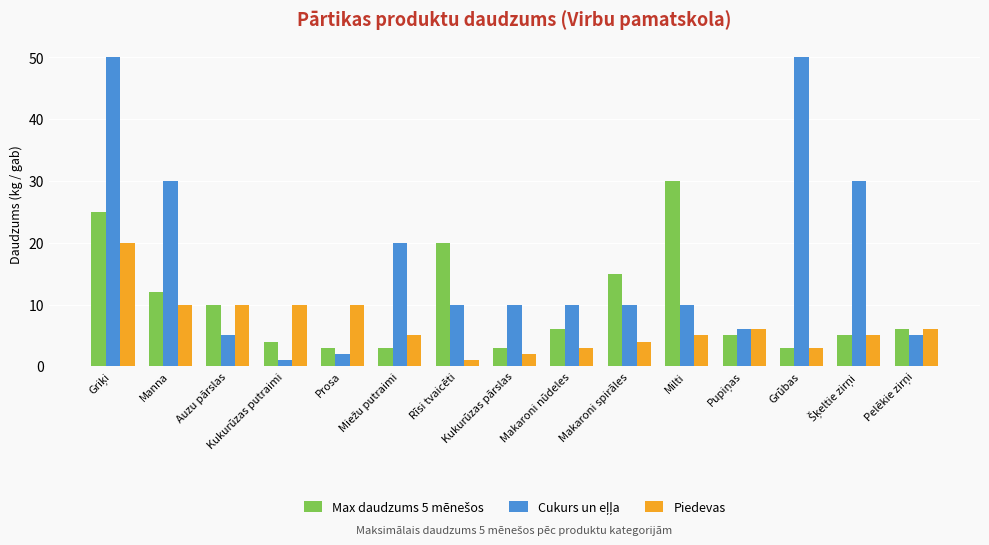

What is the average value of the Piedevas series?

7